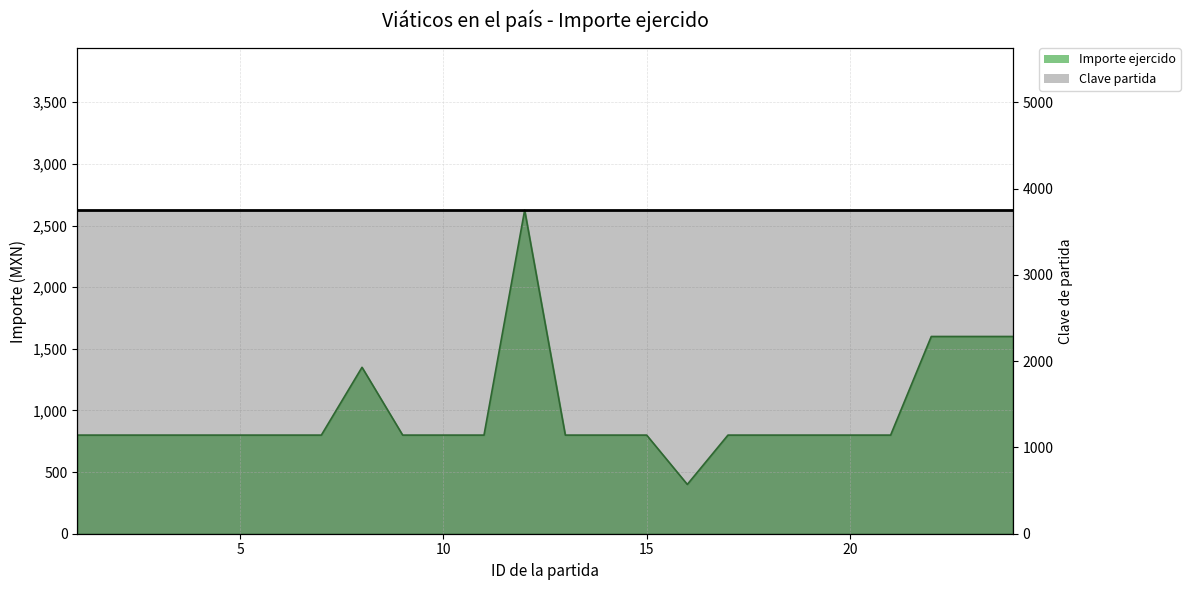

Is it true that the value at 19 is 800?

True